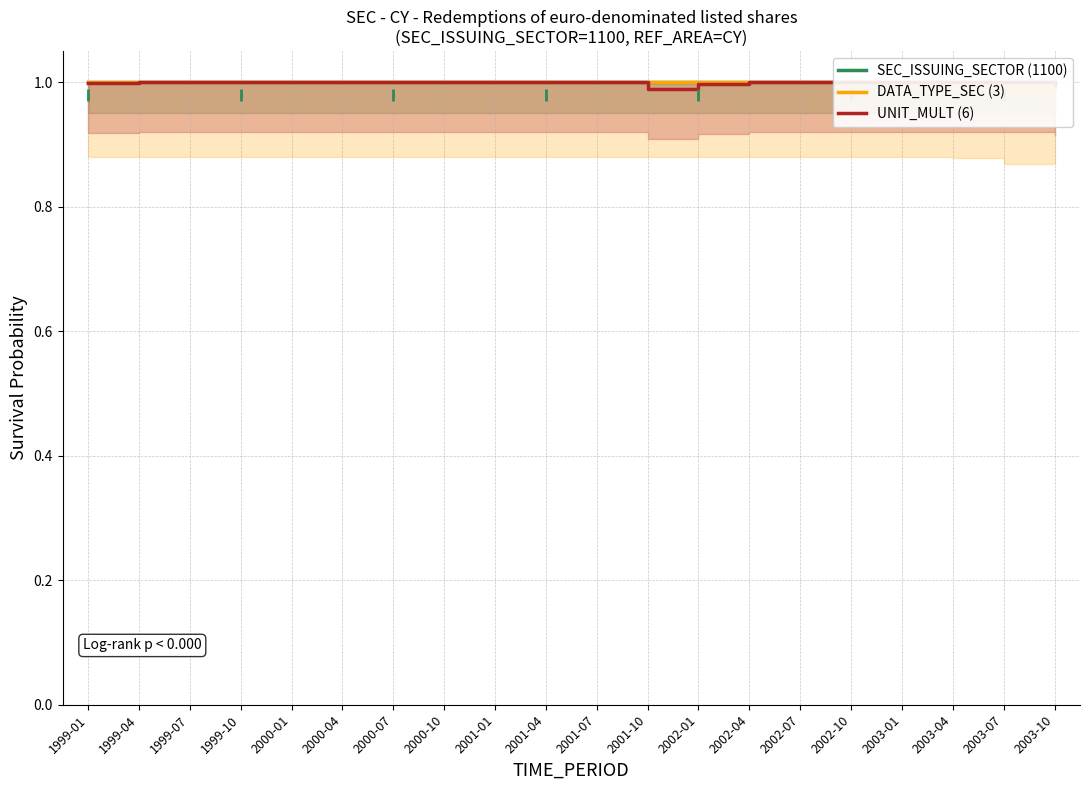

Reading left to right, list all the values displayed in this chart.

SEC_ISSUING_SECTOR (1100): 1999-01=1.0	1999-04=1.0	1999-07=1.0	1999-10=1.0	2000-01=1.0	2000-04=1.0	2000-07=1.0	2000-10=1.0	2001-01=1.0	2001-04=1.0	2001-07=1.0	2001-10=1.0	2002-01=1.0	2002-04=1.0	2002-07=1.0	2002-10=1.0	2003-01=1.0	2003-04=1.0	2003-07=1.0	2003-10=1.0
DATA_TYPE_SEC (3): 1999-01=1.0	1999-04=1.0	1999-07=1.0	1999-10=1.0	2000-01=1.0	2000-04=1.0	2000-07=1.0	2000-10=1.0	2001-01=1.0	2001-04=1.0	2001-07=1.0	2001-10=1.0	2002-01=1.0	2002-04=1.0	2002-07=1.0	2002-10=1.0	2003-01=1.0	2003-04=1.0	2003-07=1.0	2003-10=1.0
UNIT_MULT (6): 1999-01=1.0	1999-04=1.0	1999-07=1.0	1999-10=1.0	2000-01=1.0	2000-04=1.0	2000-07=1.0	2000-10=1.0	2001-01=1.0	2001-04=1.0	2001-07=1.0	2001-10=1.0	2002-01=1.0	2002-04=1.0	2002-07=1.0	2002-10=1.0	2003-01=1.0	2003-04=1.0	2003-07=1.0	2003-10=1.0